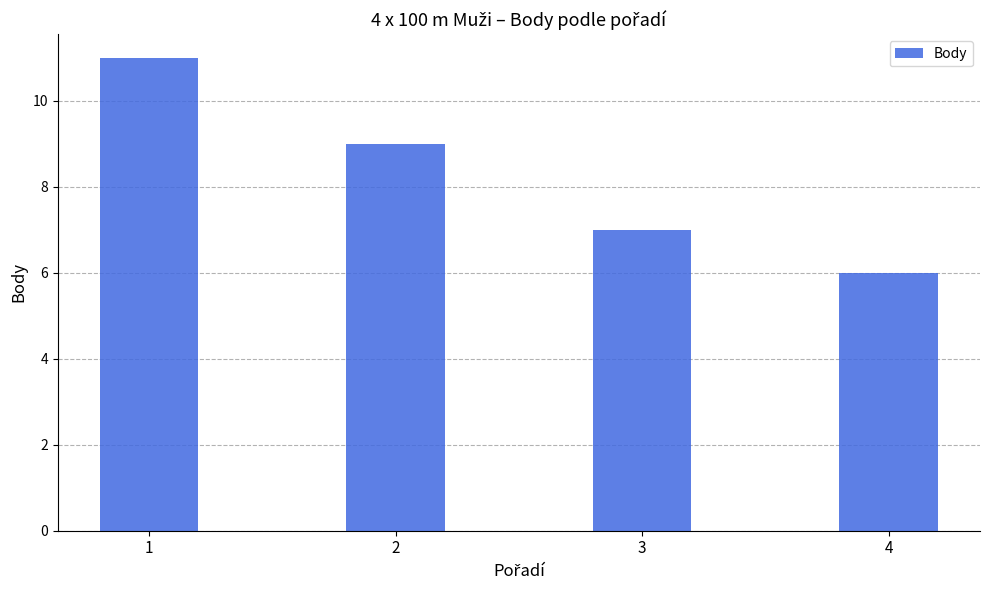

At which category does the chart reach its minimum across all series?

4